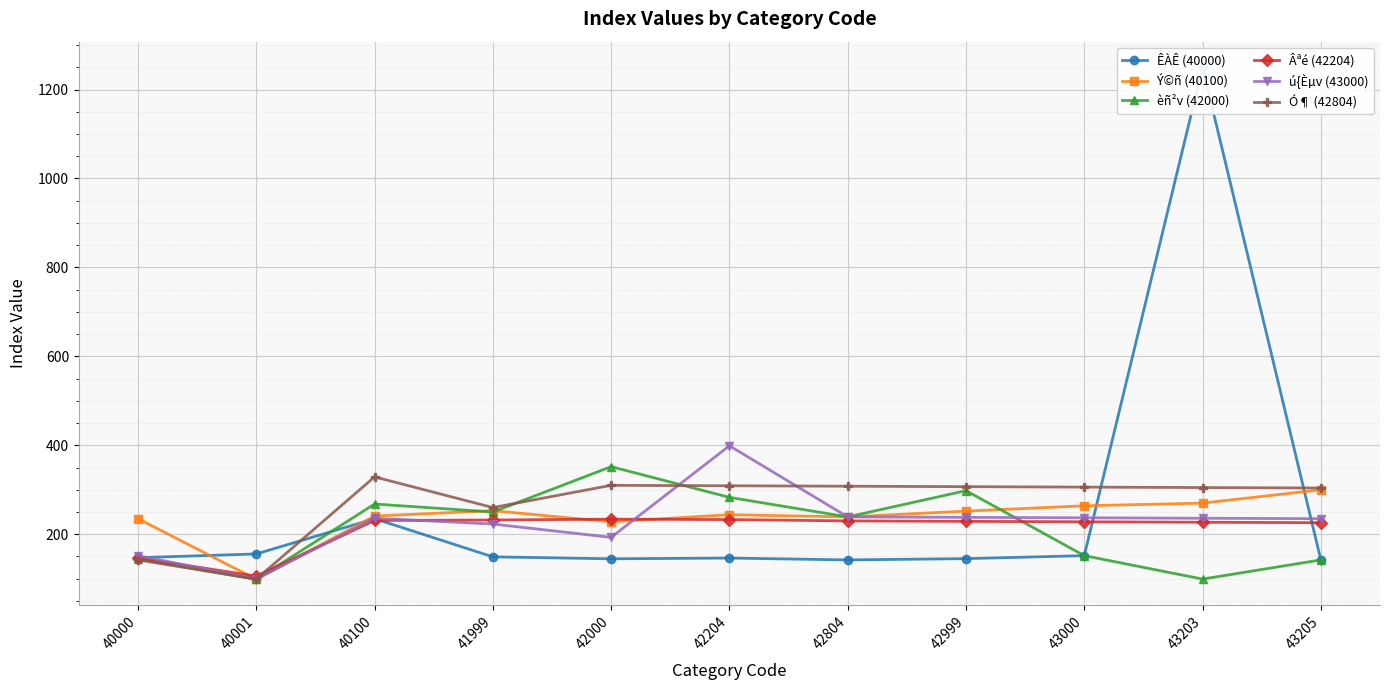

At which category does the chart reach its peak across all series?

43203